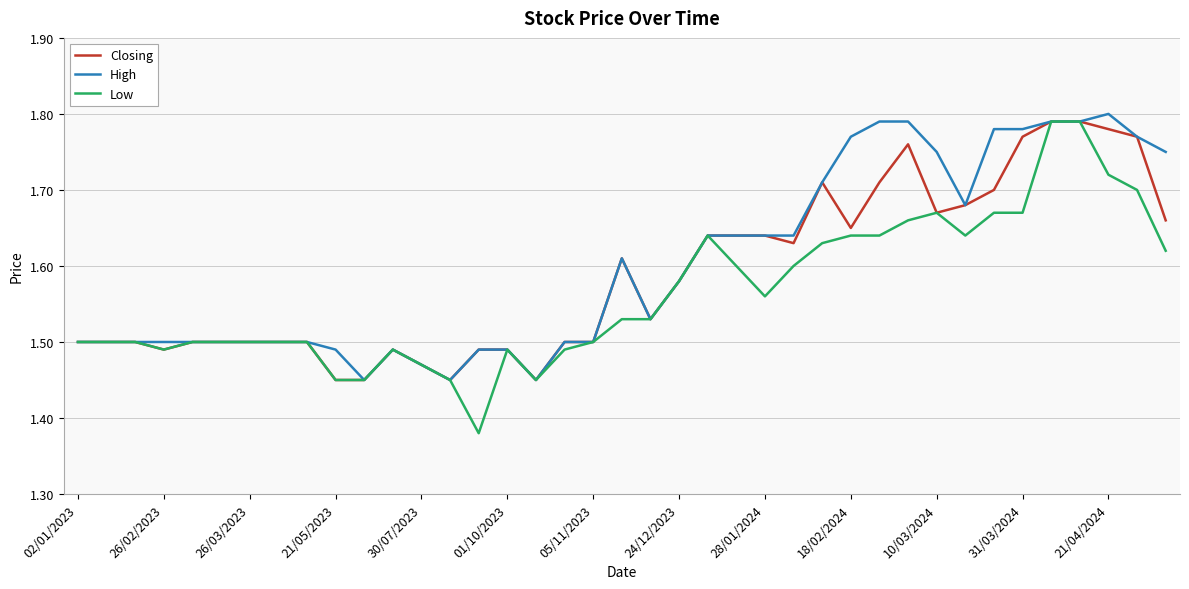

What are all the series names shown in the legend?

Closing, High, Low